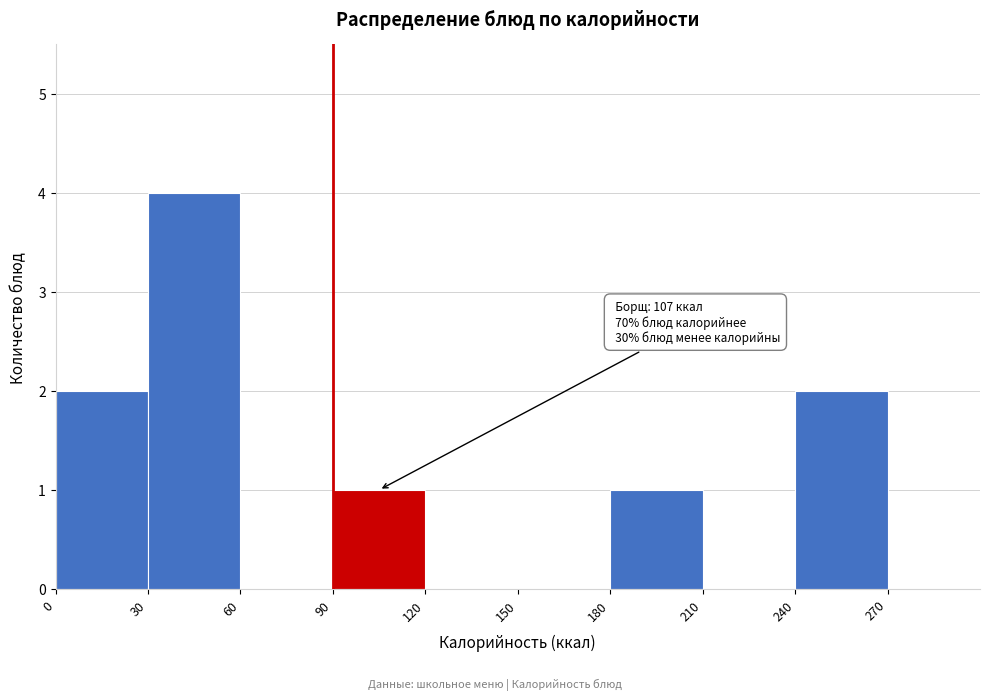

Which range on the x-axis has the tallest bar?

30 to 60